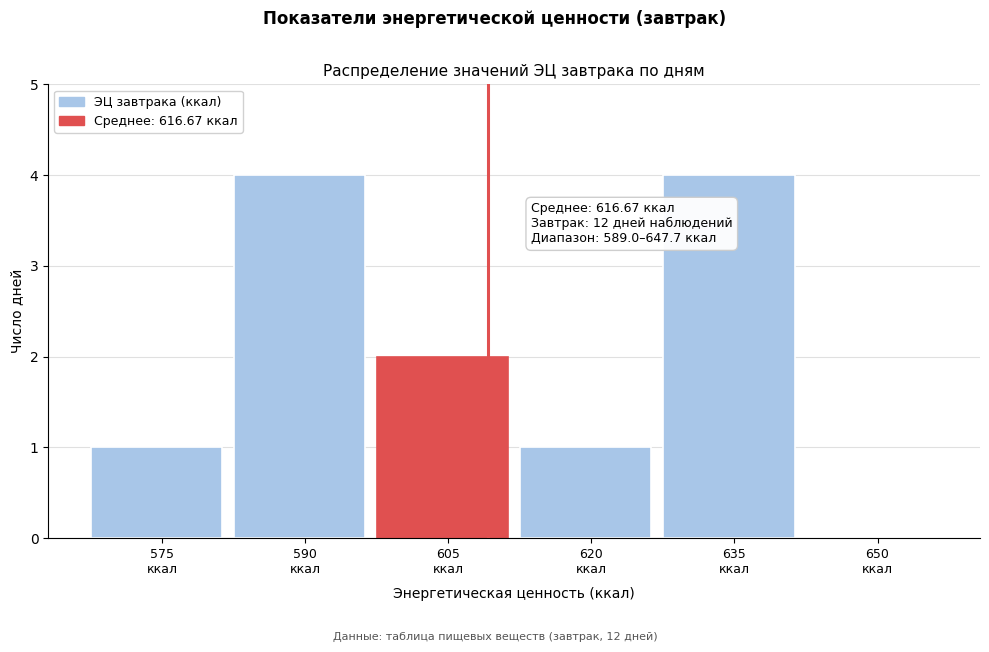

What is the sum of all values?

12